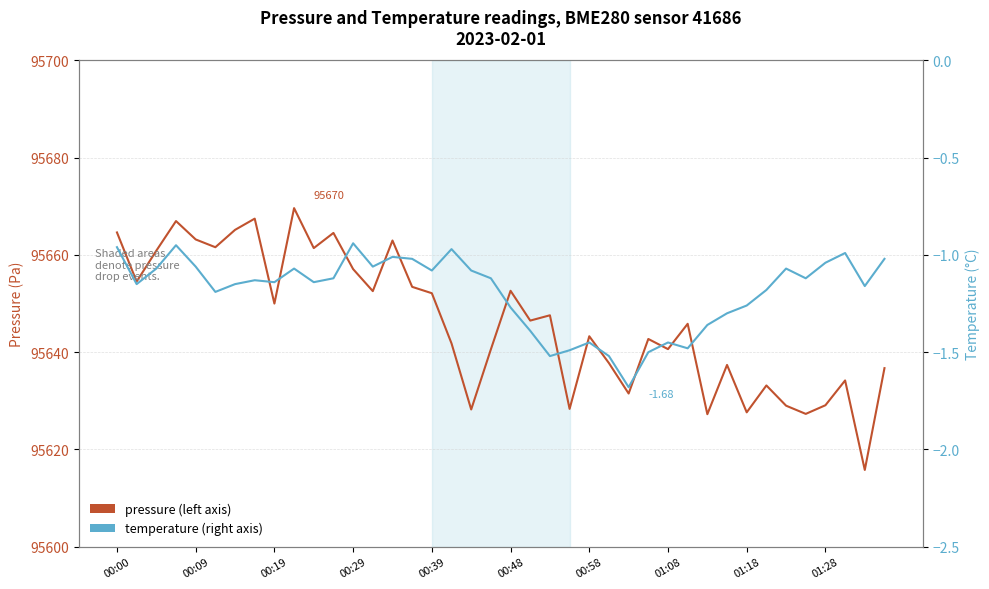

Does the chart display data point markers on the line(s)?

No